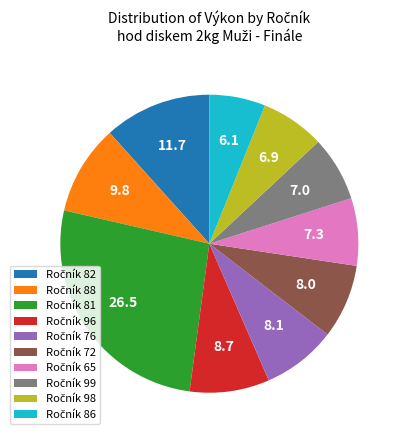

Does any single category account for the majority?

No